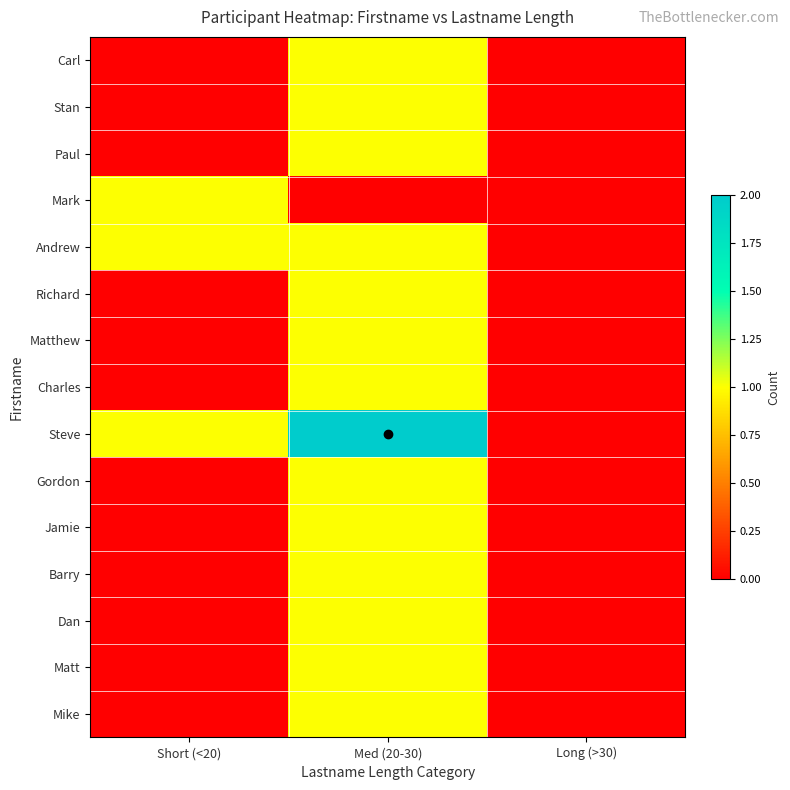

What is the difference between the highest and lowest values at Med (20-30)?

2